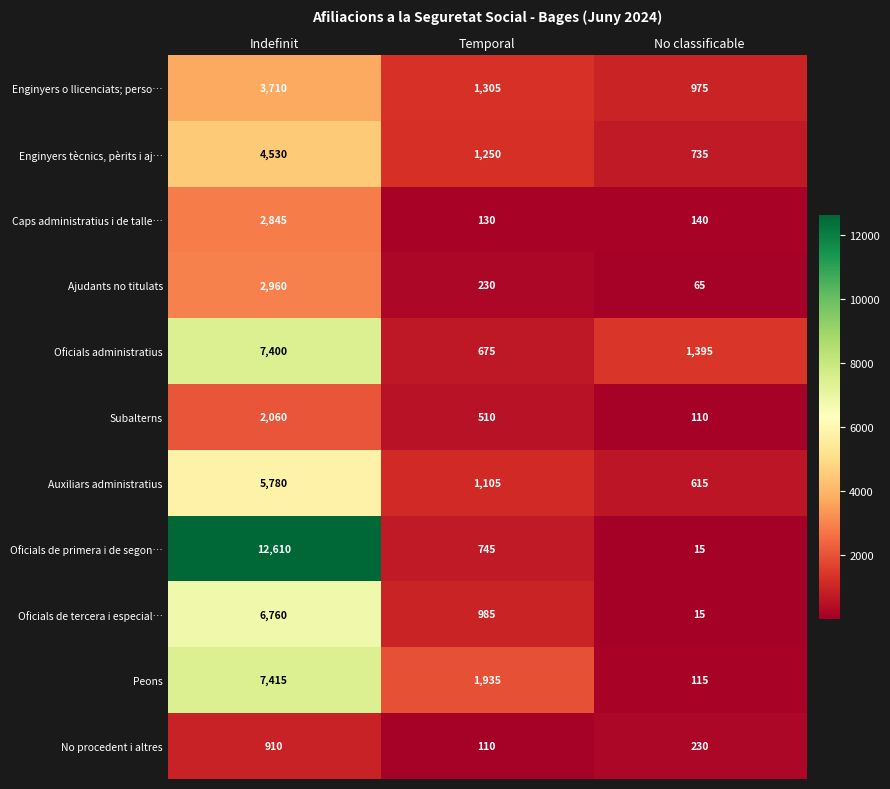

What is the sum of the Oficials administratius values at Temporal and No classificable?

2070